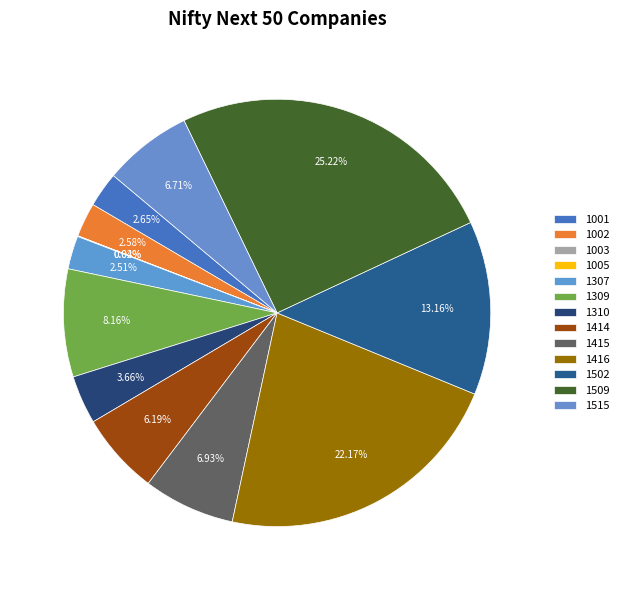

To the nearest percent, what portion does 1509 represent?

25%